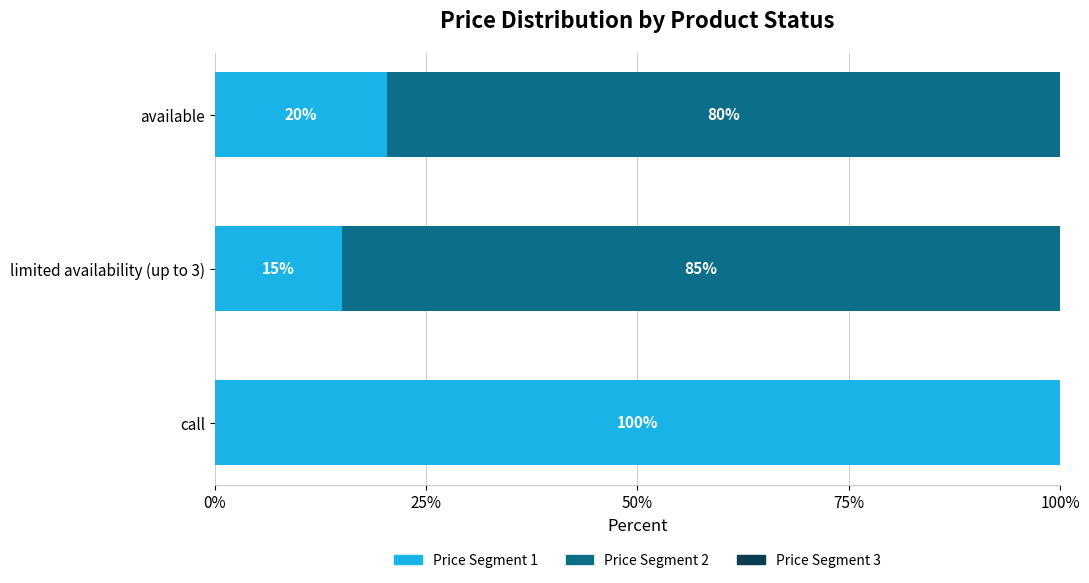

The value of Price Segment 1 at limited availability (up to 3) is 26.5. True or false?

False